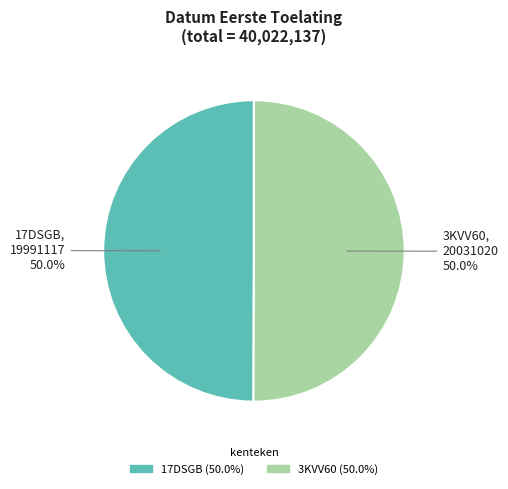

To the nearest percent, what is the average slice percentage?

50%